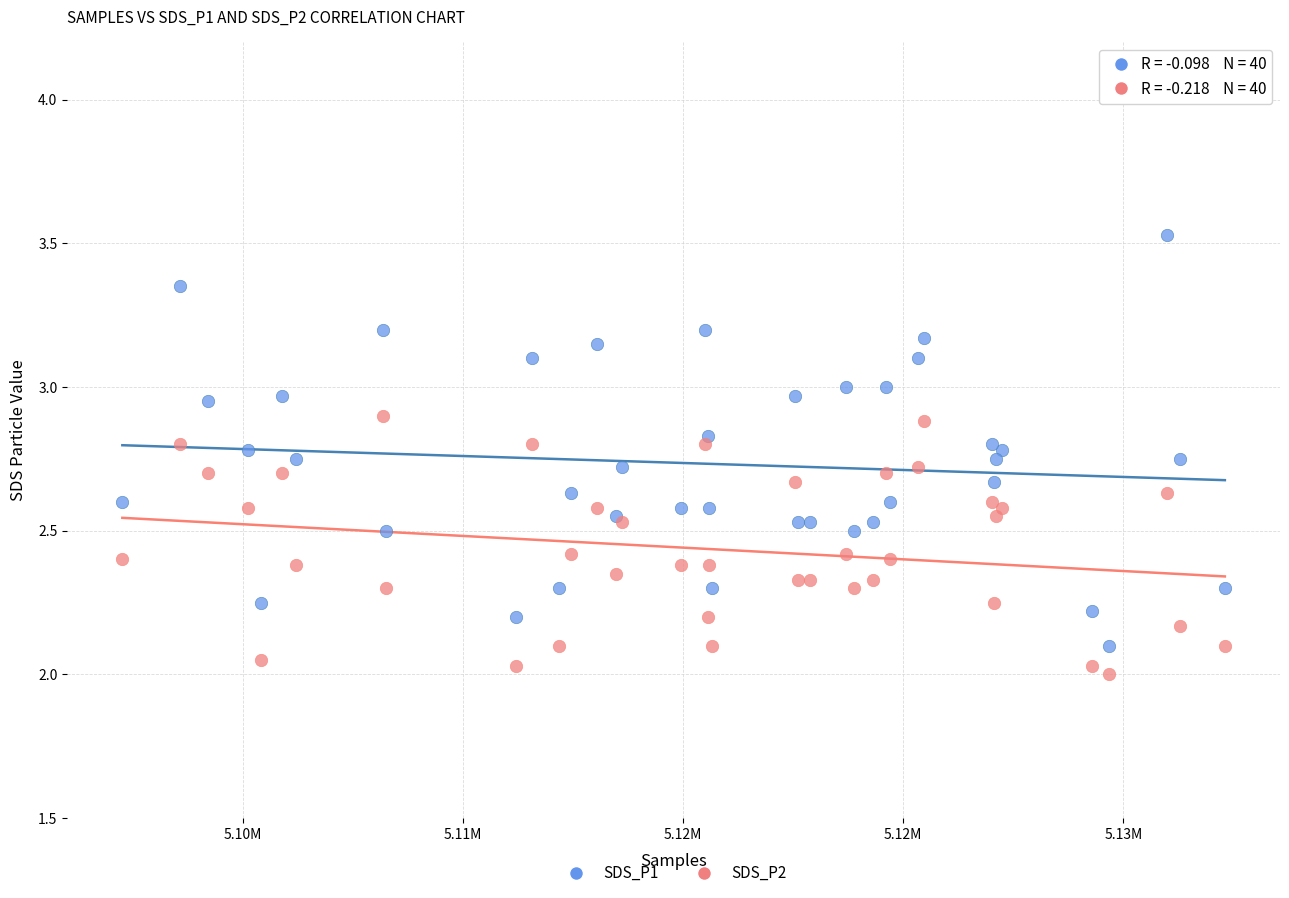

Which series has the widest spread of Y values?

SDS_P1